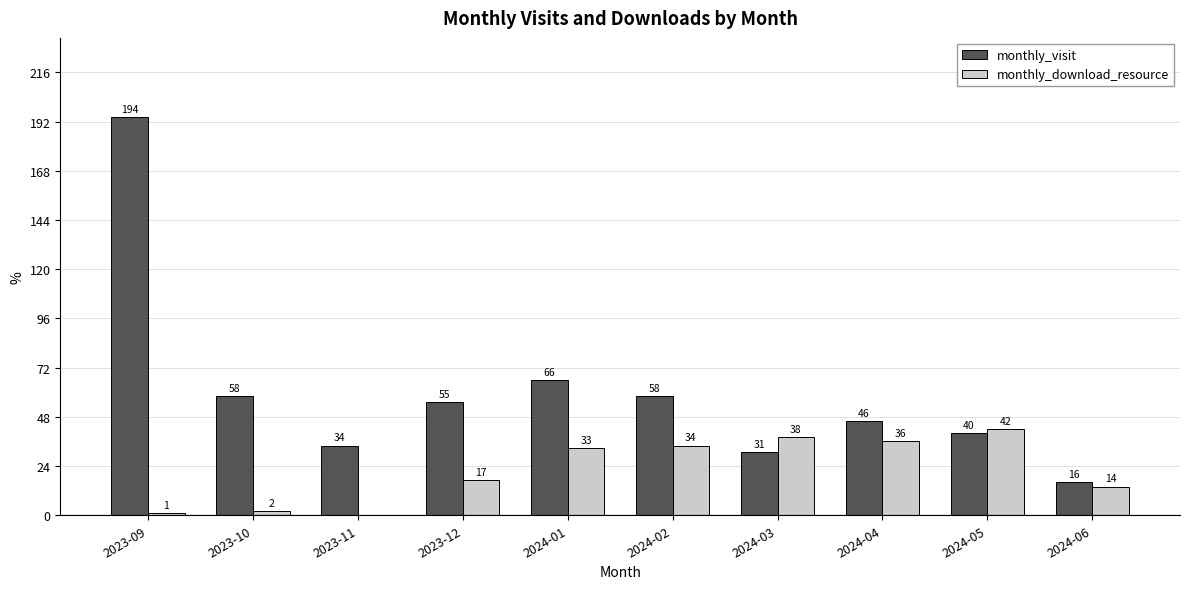

Is it true that monthly_visit equals 15 at 2024-05?

False